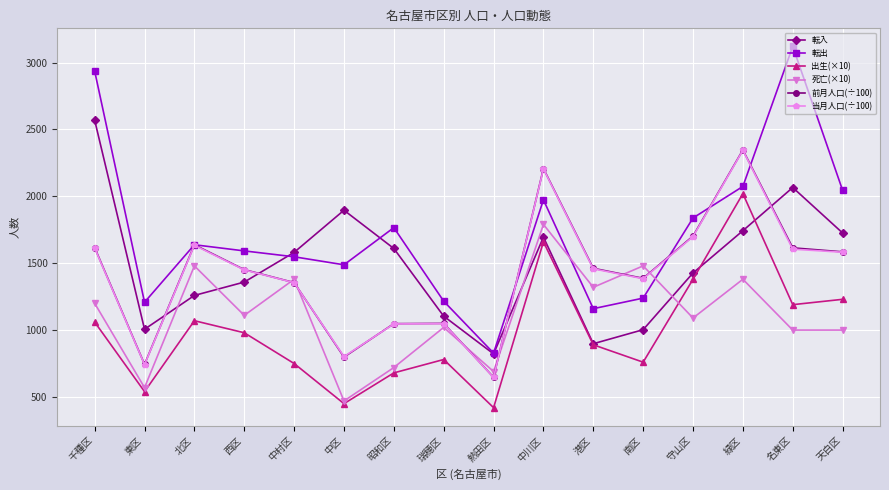

How many data points does each series have?

16